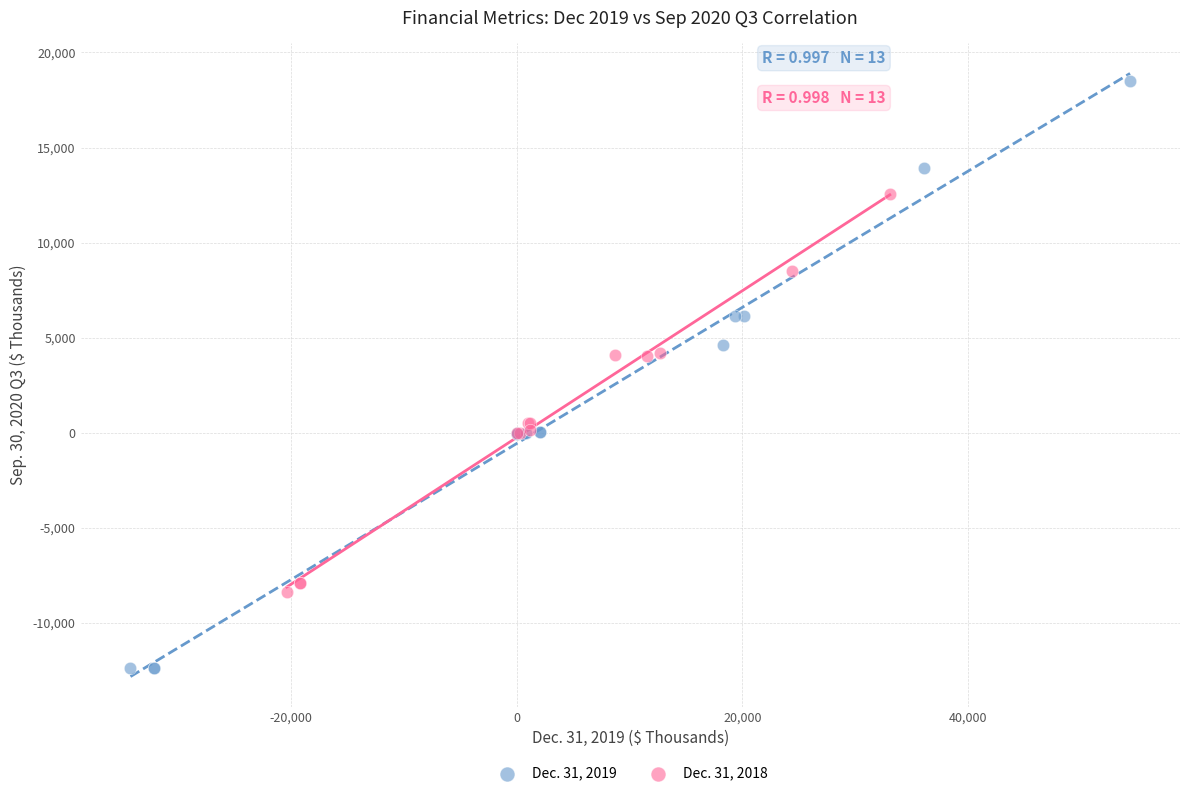

Which series contains the lowest Y value?

Dec. 31, 2019